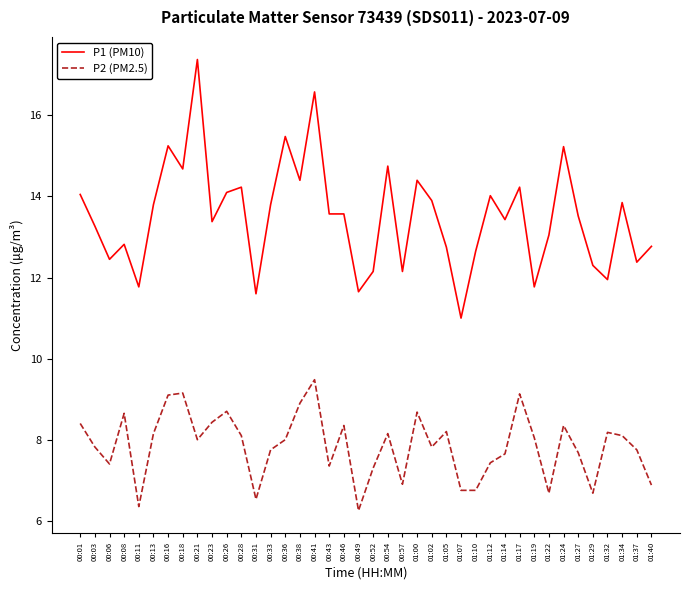

True or false: P2 (PM2.5) has a value of 2.7 at 01:00.

False